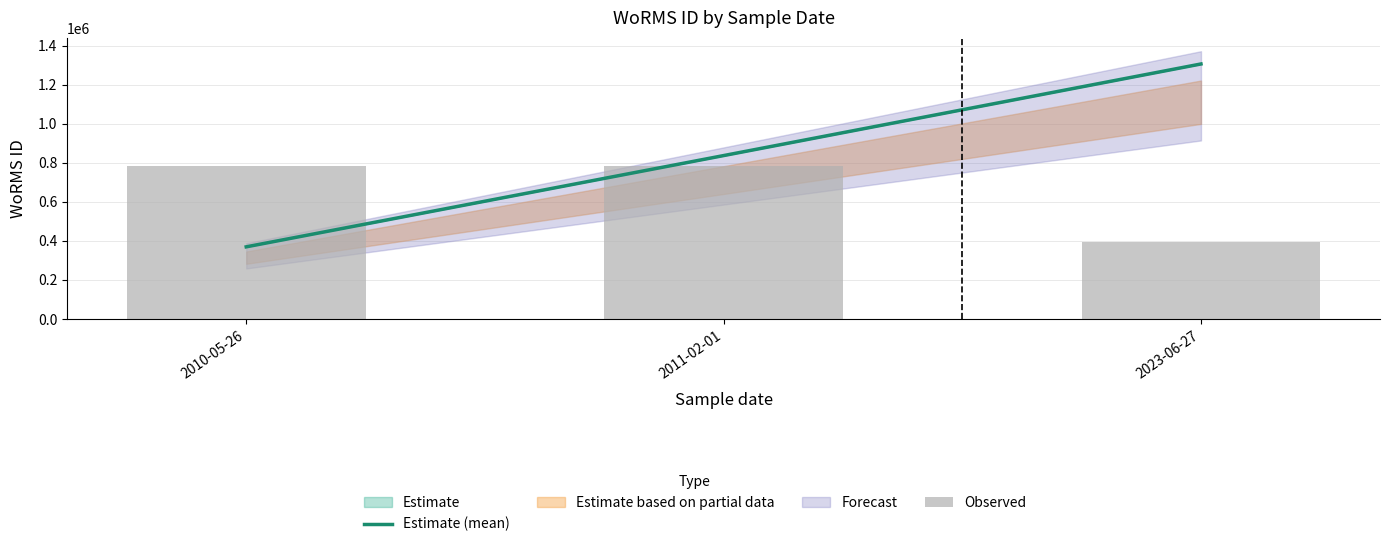

What is the highest value of the Observed series?

783736.8